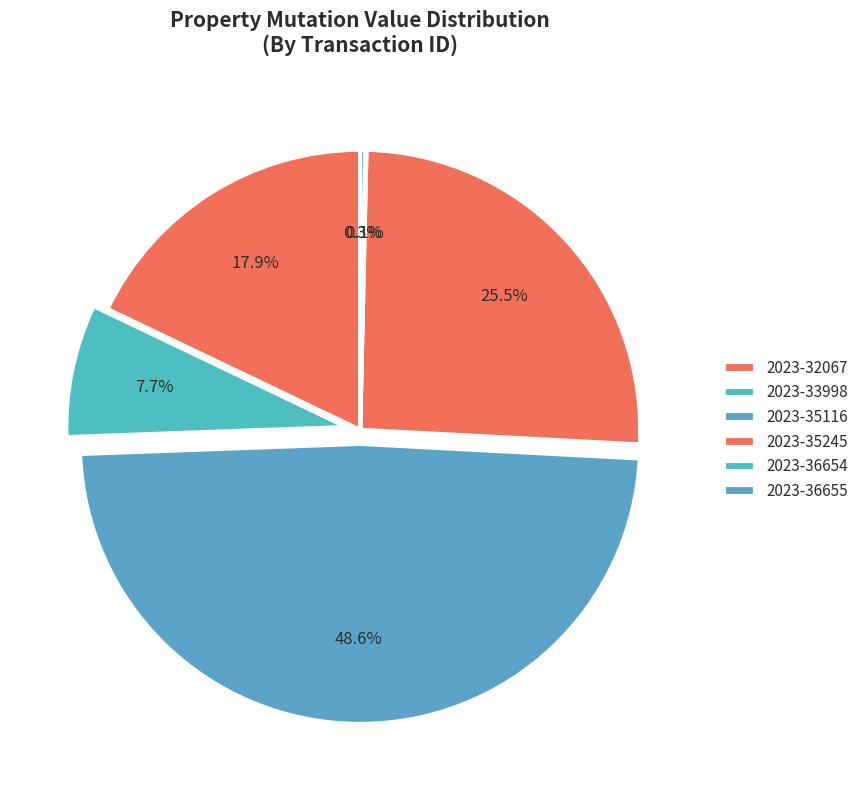

Does 2023-36655 represent more than half of the total?

No